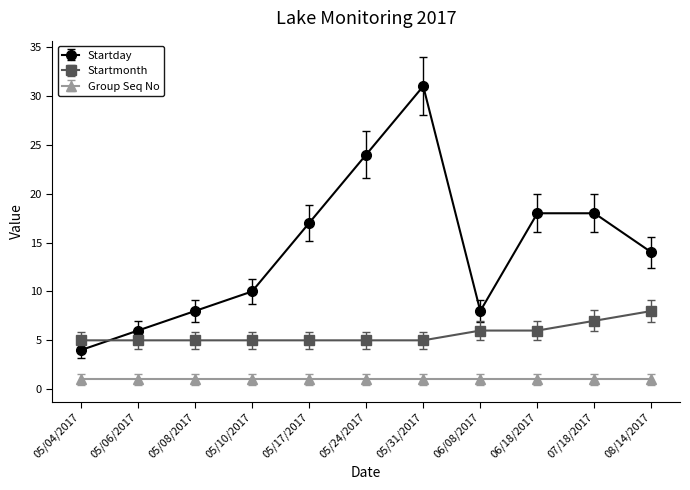

Between which two adjacent categories do Startday and Startmonth first intersect?

05/04/2017 and 05/06/2017